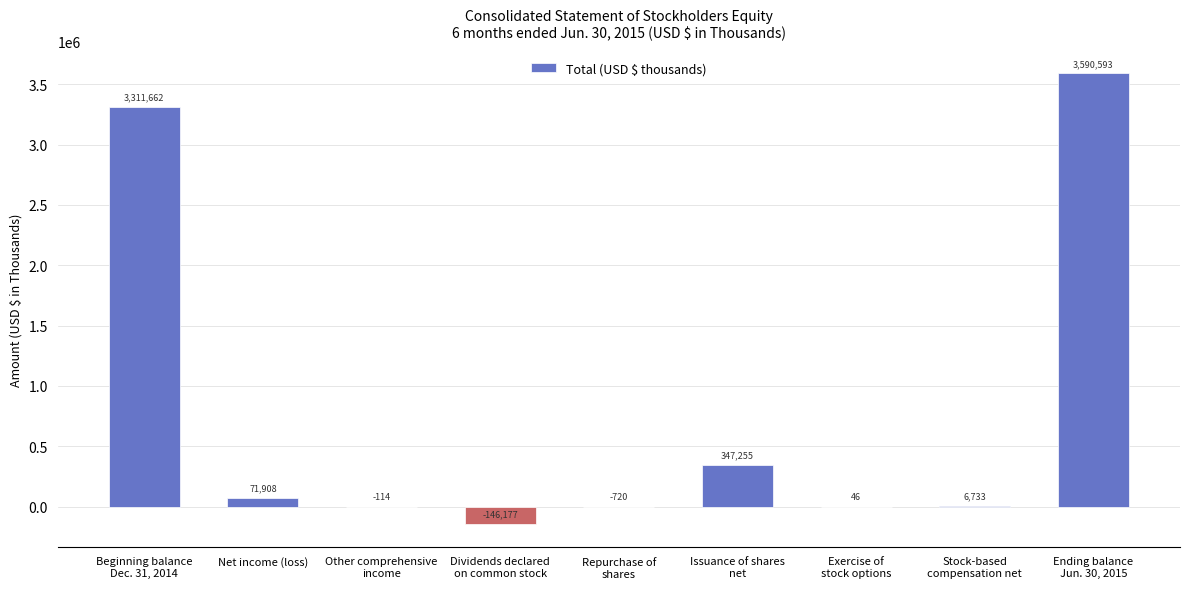

What is the change in value from Repurchase of
shares to Stock-based
compensation net?

+7453